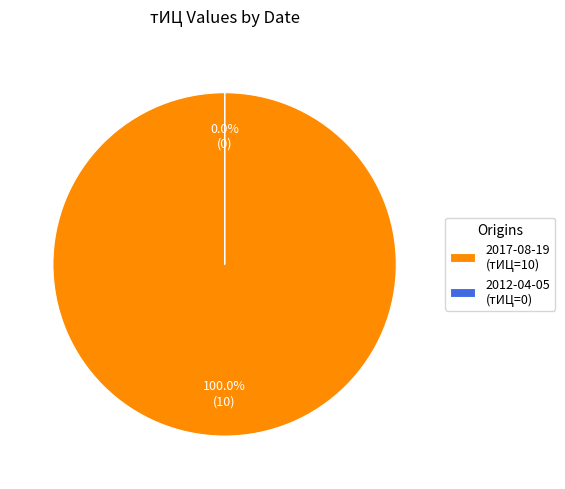

To the nearest percent, what is the average slice percentage?

50%